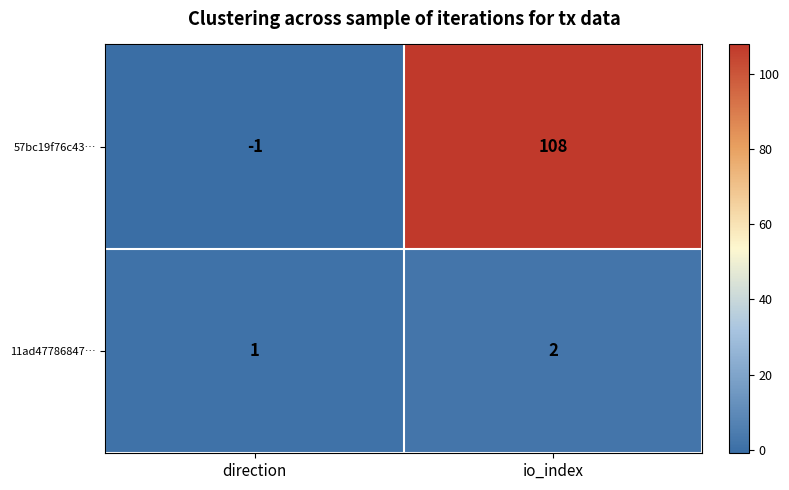

At io_index, list the series in order from smallest to largest.

11ad47786847…, 57bc19f76c43…